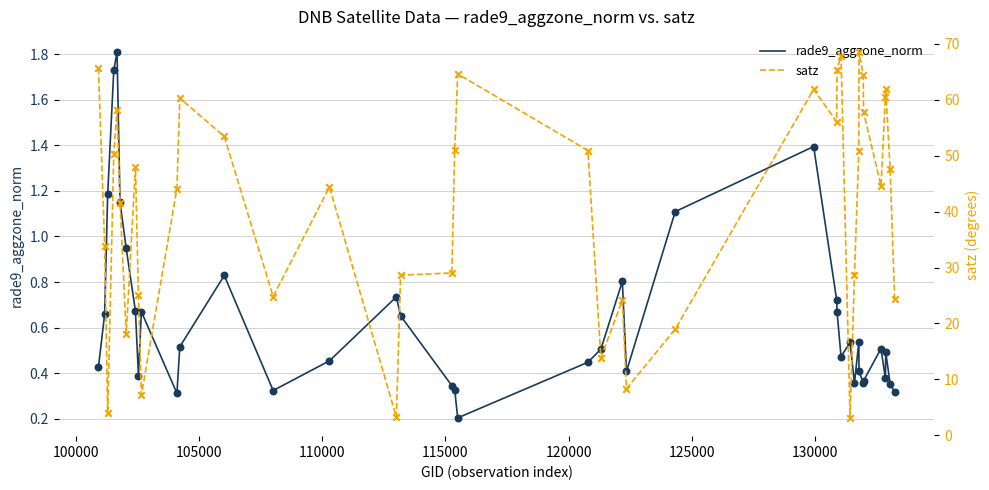

What are all the series names shown in the legend?

rade9_aggzone_norm, satz